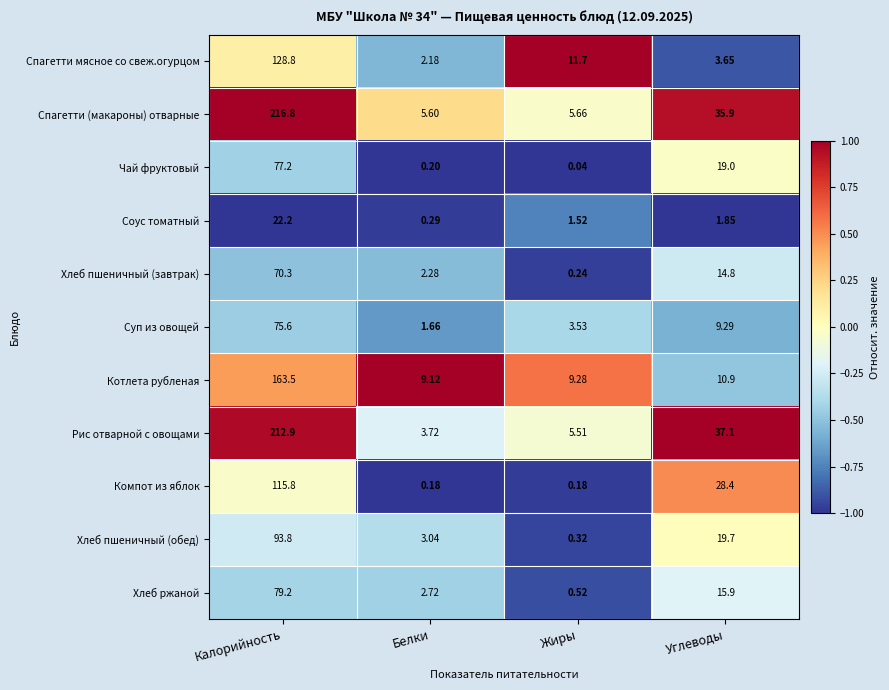

Which series has the widest spread of values?

Спагетти (макароны) отварные